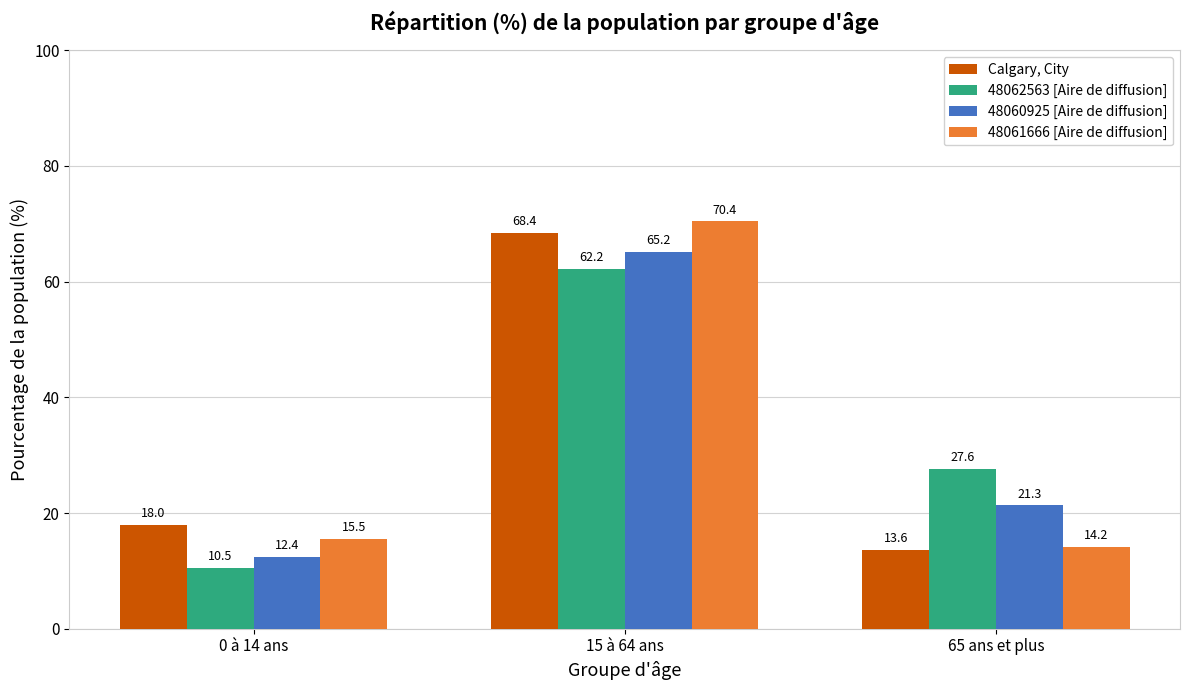

What is the total value across all series at 0 à 14 ans?

56.4